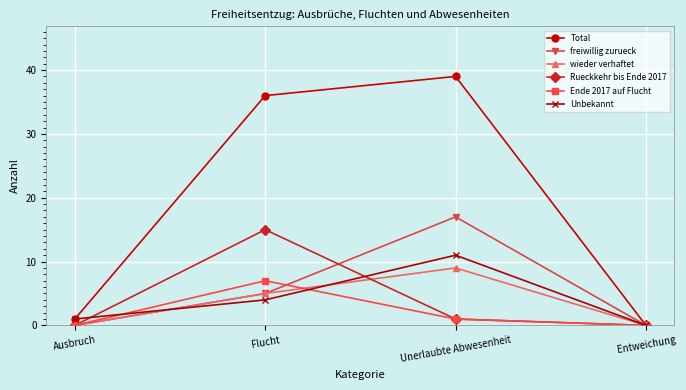

Which series has the widest spread of values?

Total